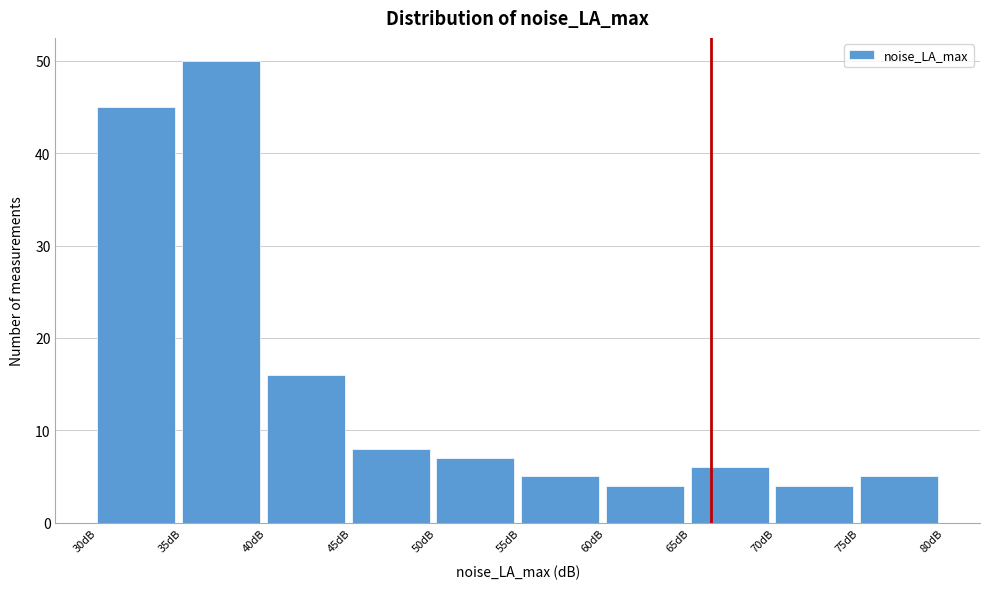

How tall is the bar that spans 45 to 50 on the x-axis? The values are not printed on the chart, so give them approximately, as read against the axis.

8